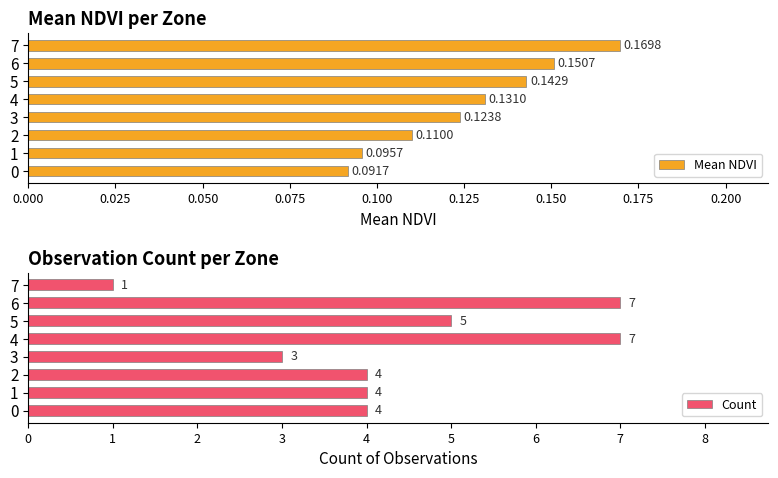

Rank the categories by Mean NDVI value from highest to lowest.

7, 6, 5, 4, 3, 2, 1, 0